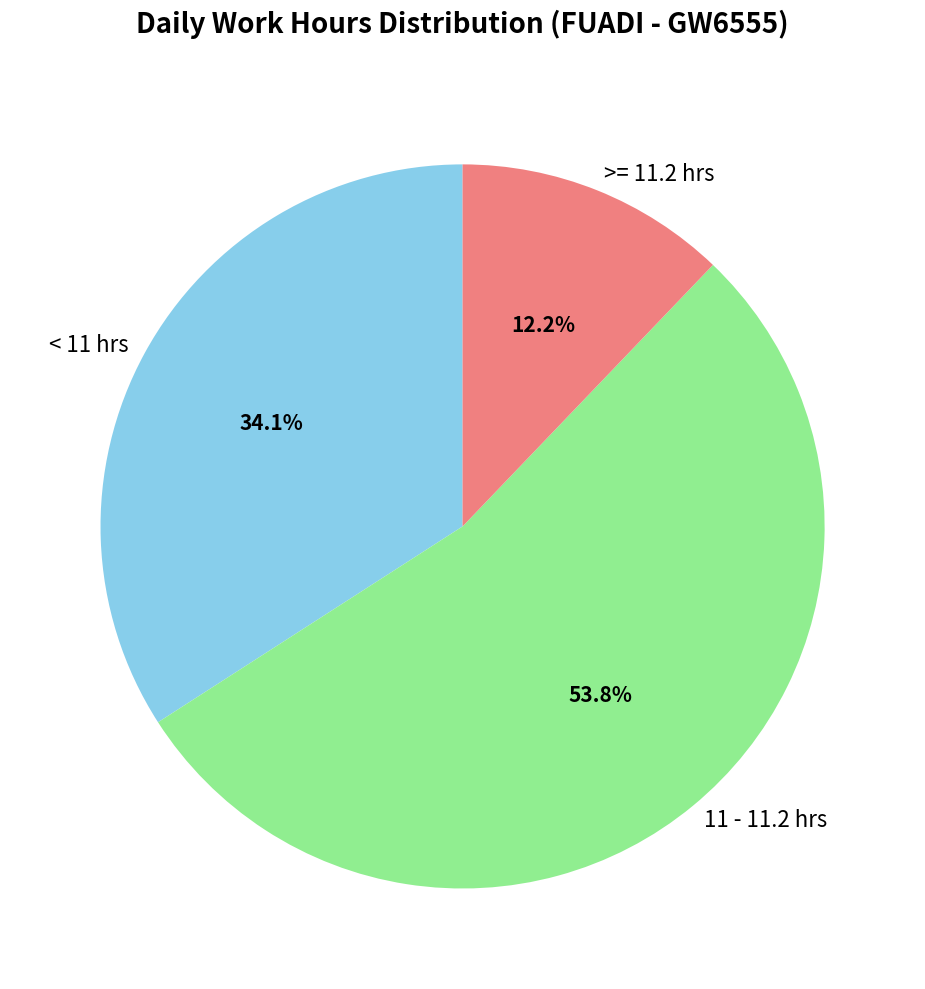

What is the ratio of the value at 11 - 11.2 hrs to the value at < 11 hrs?

1.6